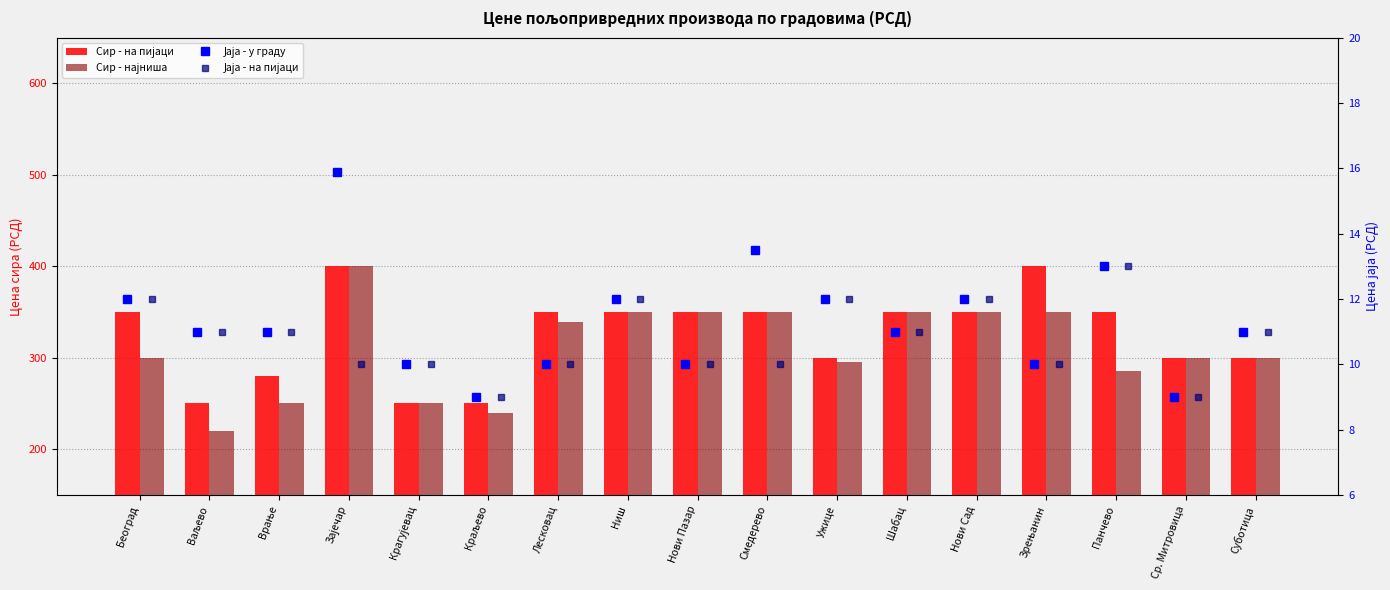

Rank the categories by Сир - најниша value from lowest to highest.

Ваљево, Краљево, Врање, Крагујевац, Панчево, Ужице, Београд, Ср. Митровица, Суботица, Лесковац, Смедерево, Ниш, Нови Пазар, Шабац, Нови Сад, Зрењанин, Зајечар